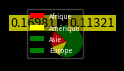

What is the change in value from Afrique to Amérique?

-3